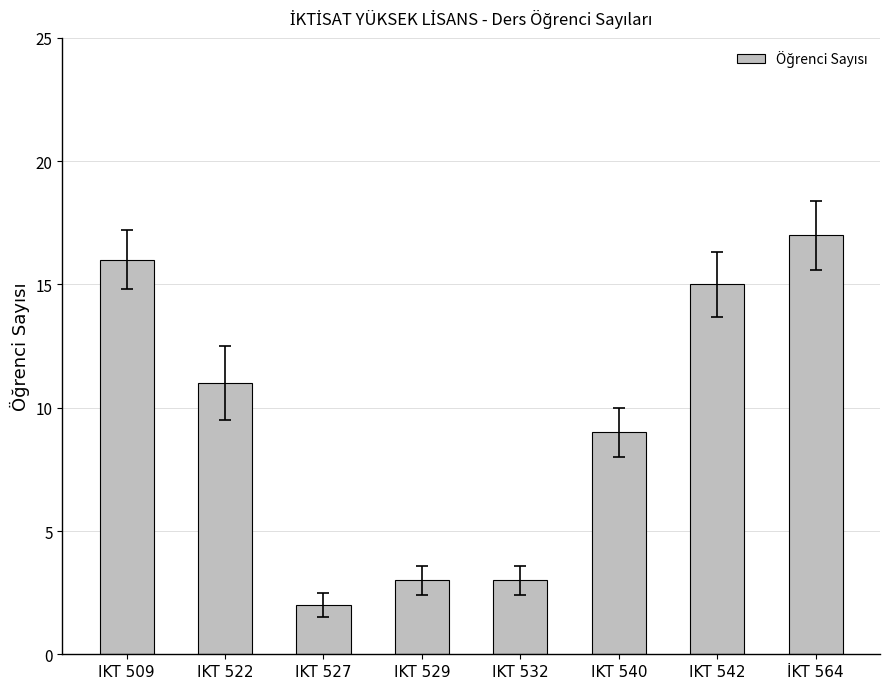

What is the label of the 3rd bar from the right?

IKT 540